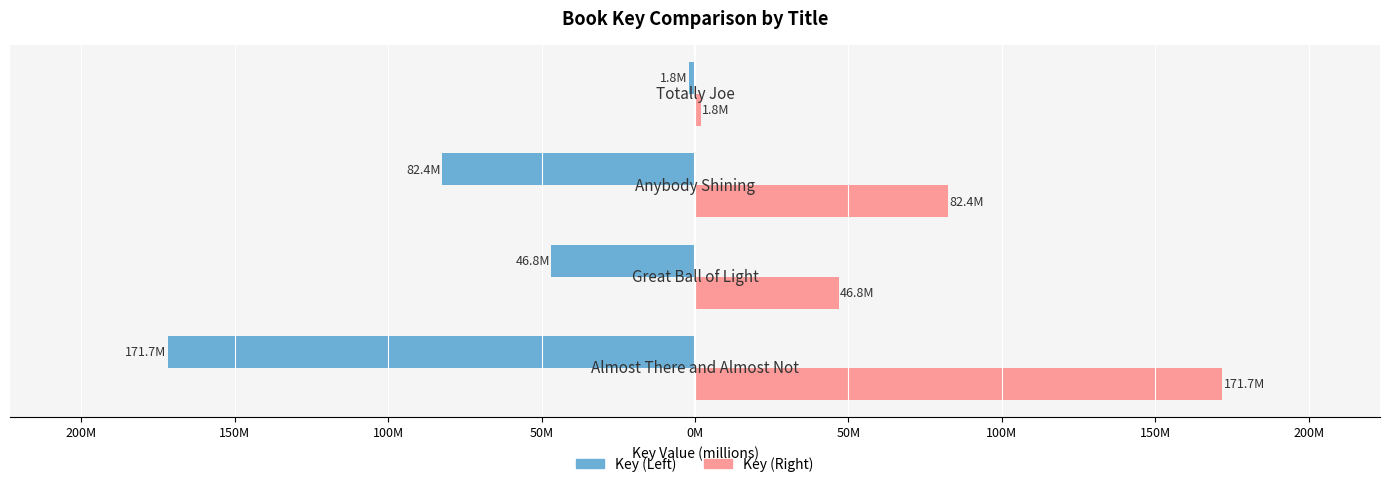

What is the average value of the Key (Left) series?

-75.7